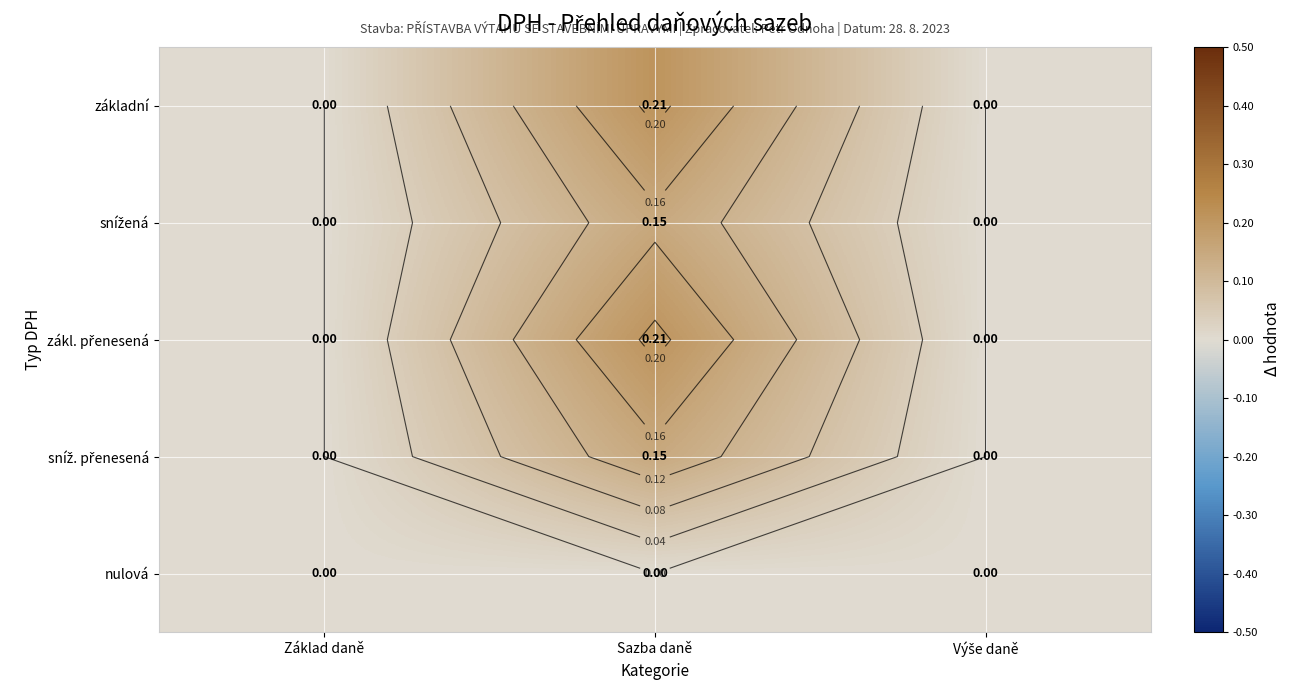

Count the number of data series in this chart.

5